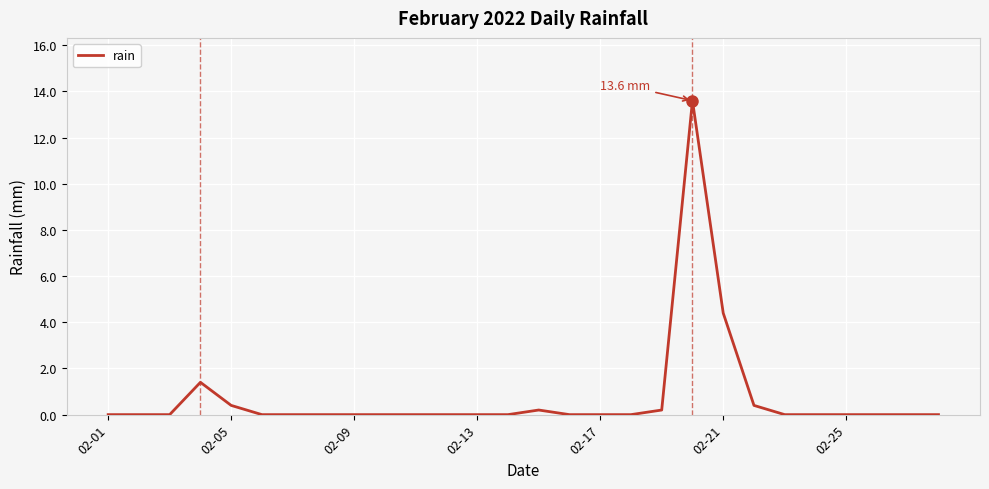

How many lines are shown in the chart?

1